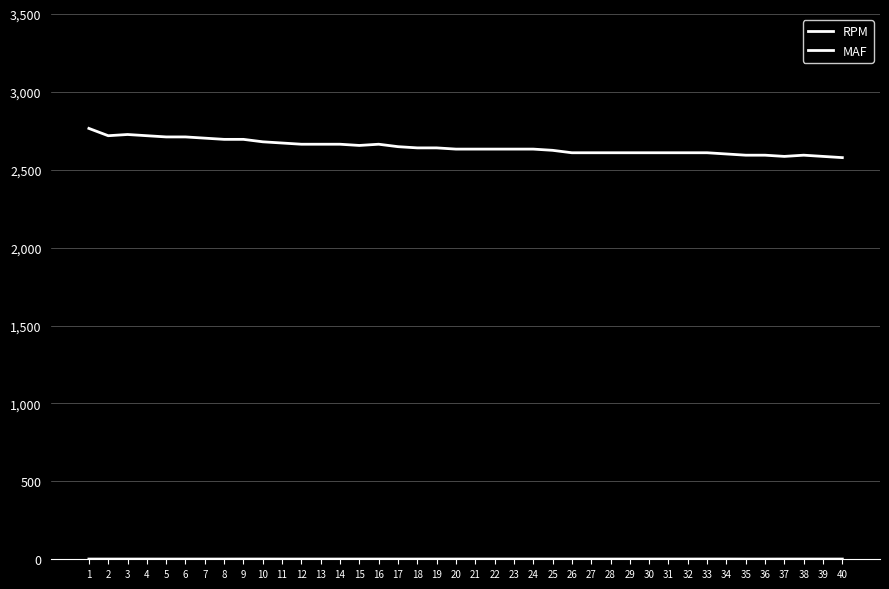

Where is MAF nearest to the value 1?

35